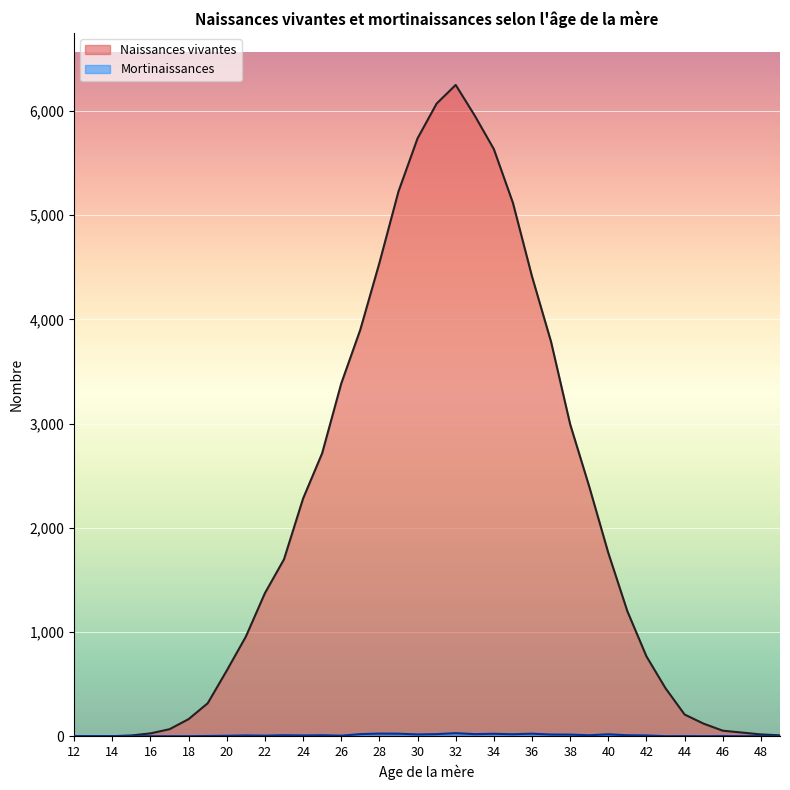

List the labels in order of Mortinaissances value, smallest first.

12, 13, 14, 15, 16, 17, 18, 43, 45, 47, 49, 44, 46, 48, 19, 20, 22, 26, 21, 24, 42, 23, 25, 39, 41, 38, 37, 30, 40, 35, 27, 31, 33, 34, 29, 36, 28, 32